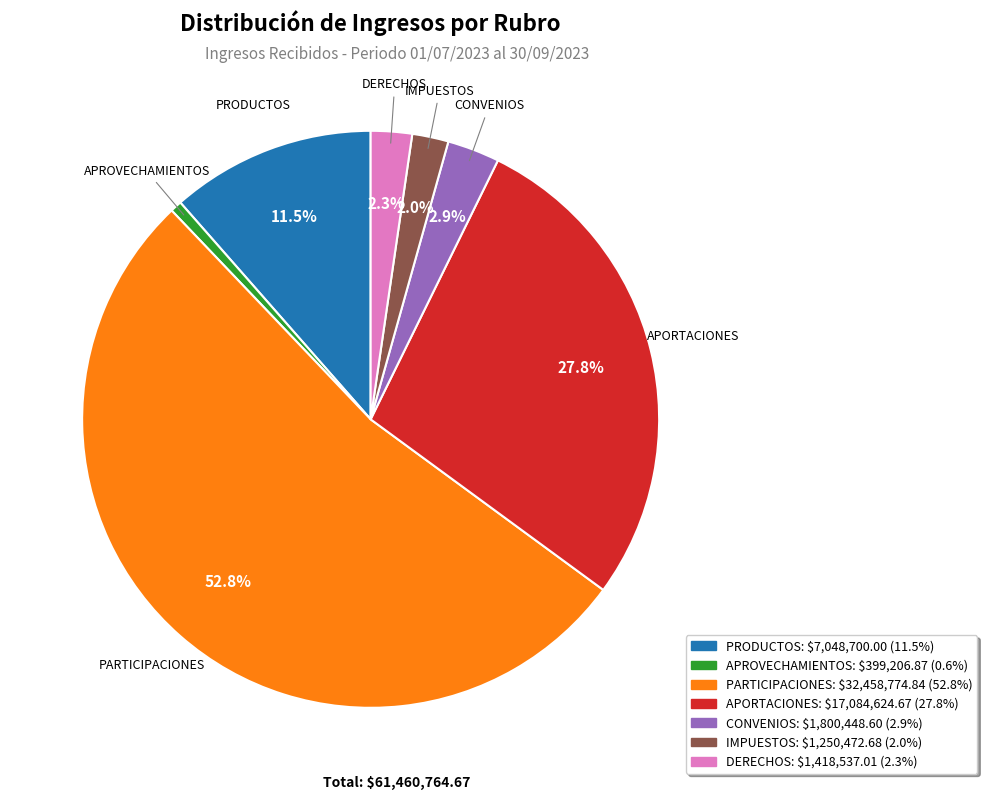

Which category has the smallest portion of the pie?

APROVECHAMIENTOS